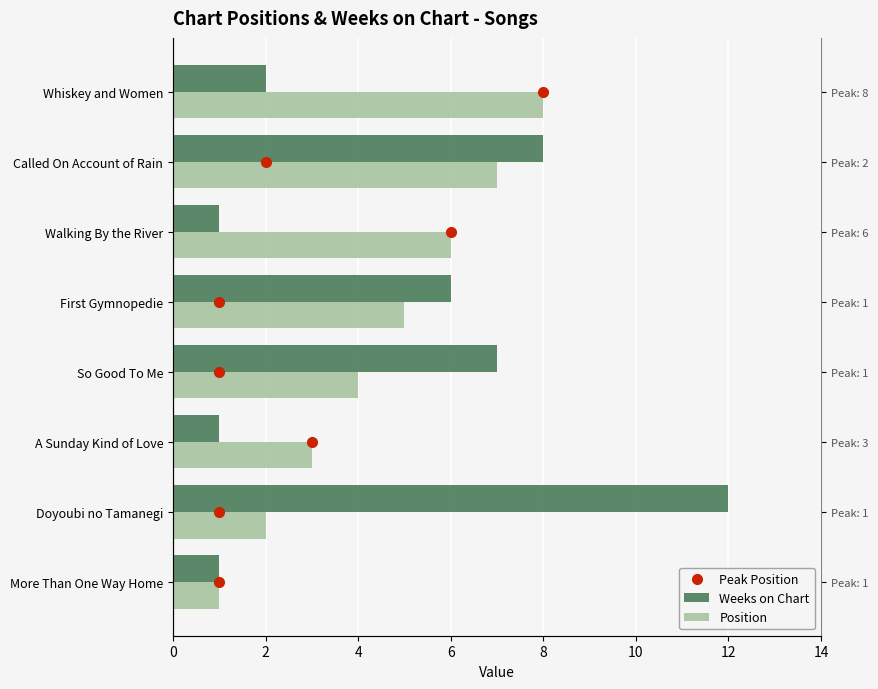

Is the value of Weeks on Chart at Walking By the River greater than the value of Position at A Sunday Kind of Love?

No